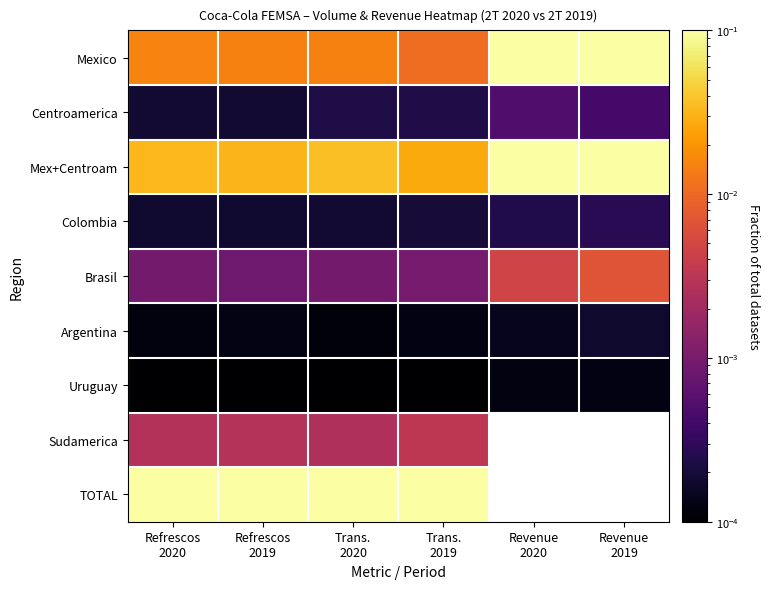

At which label is Argentina closest to 0?

Trans. 2020